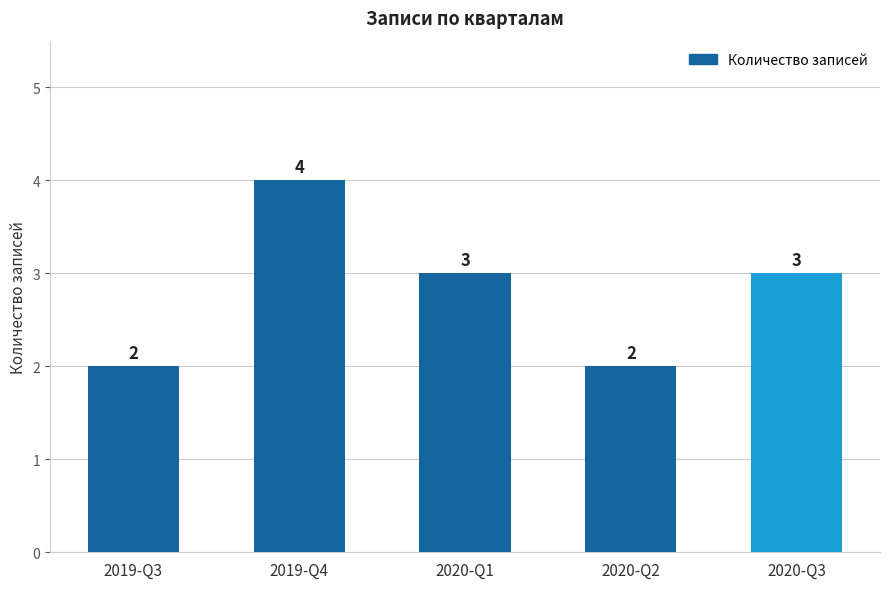

The value at 2019-Q4 is 4. True or false?

True